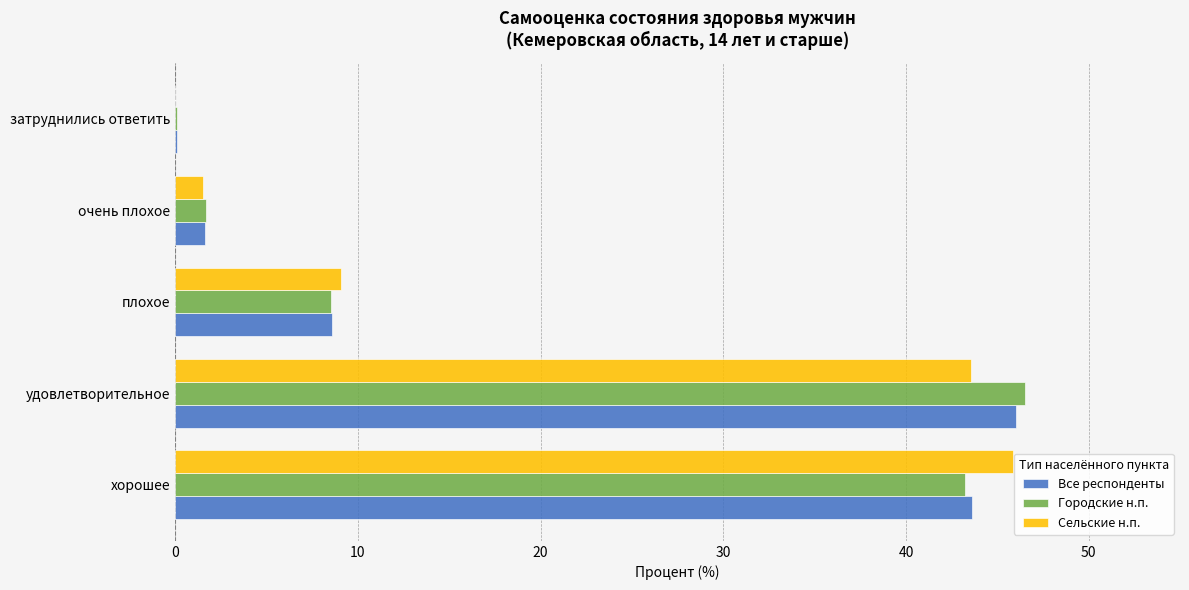

How many data points does each series have?

5